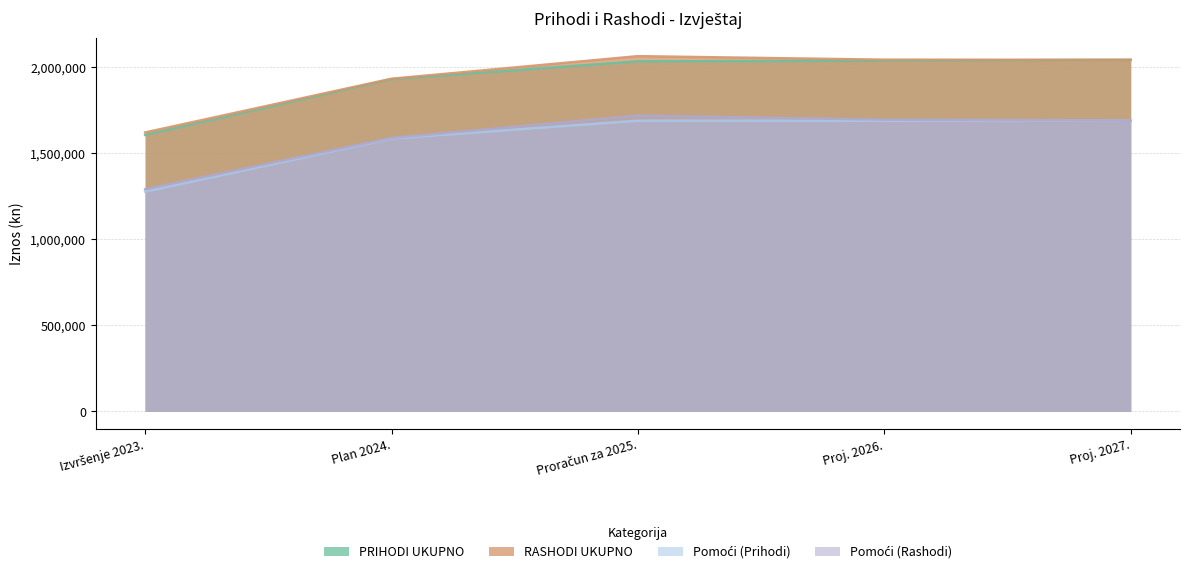

What is the maximum value for Pomoći (Prihodi)?

1688695.0